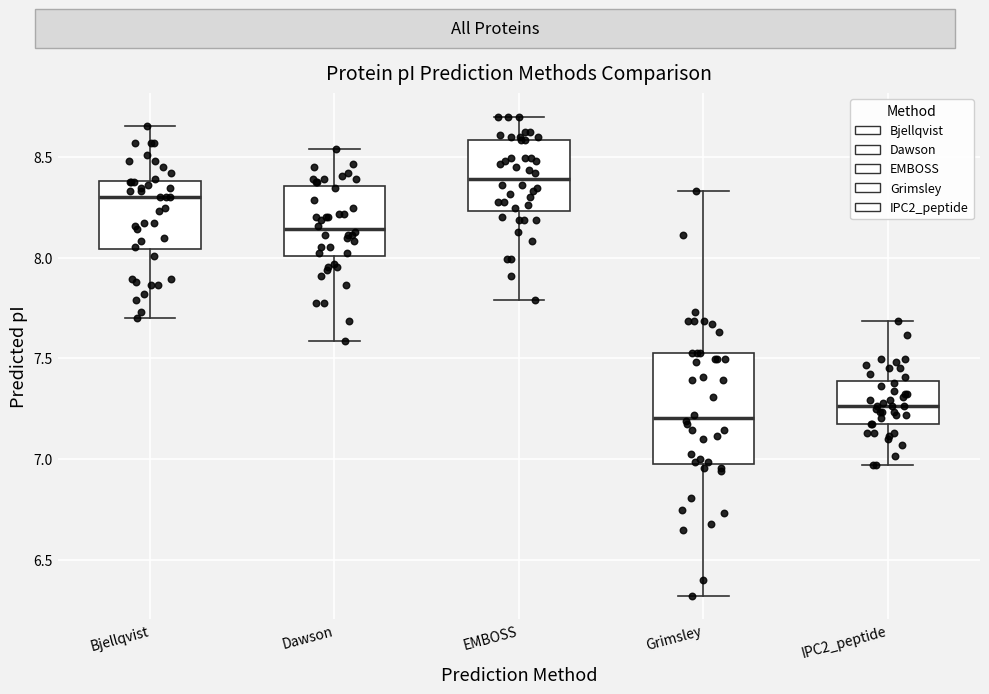

Where is the upper edge of the box for Bjellqvist on the y-axis? The values are not printed on the chart, so give them approximately, as read against the axis.

8.40